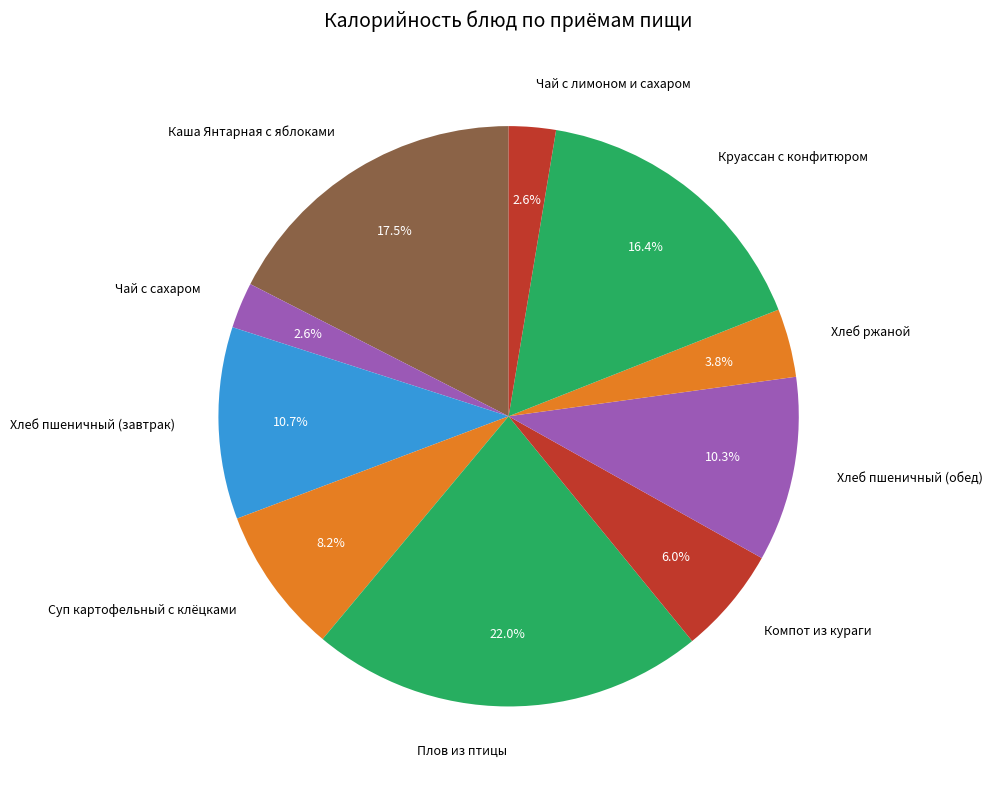

To the nearest percent, what is the combined percentage of Плов из птицы and Суп картофельный с клёцками?

30%